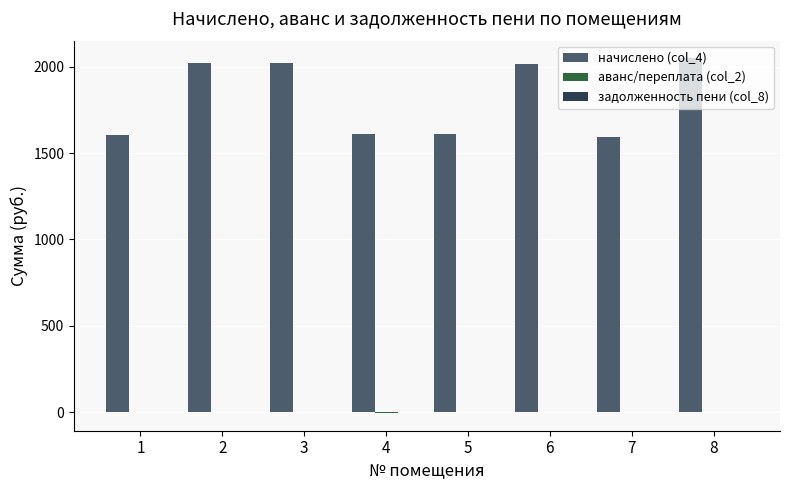

What is the total value across all series at 2?

2020.0